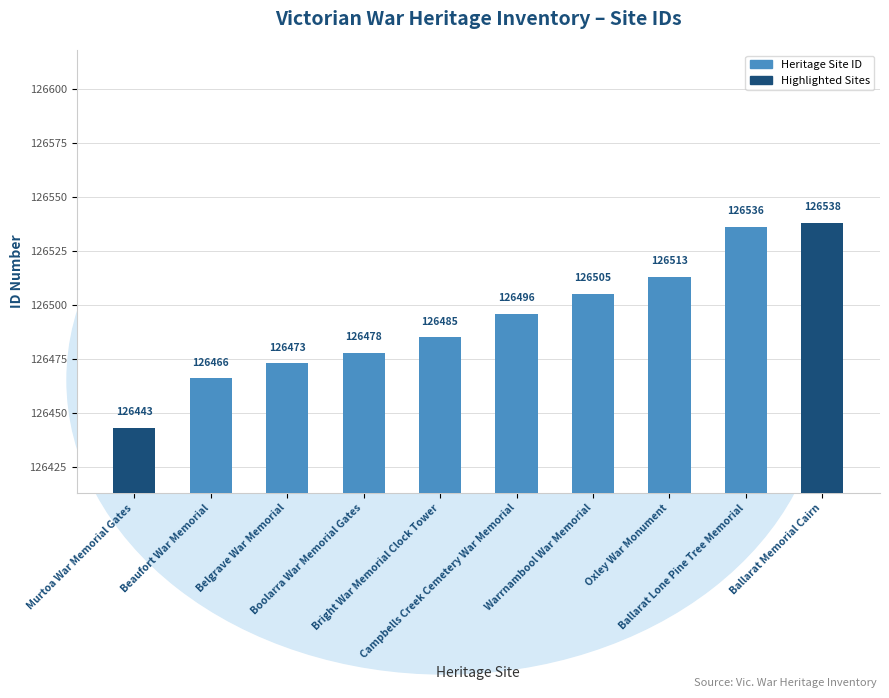

Reading left to right, what are all the values shown in this chart?

126443	126466	126473	126478	126485	126496	126505	126513	126536	126538